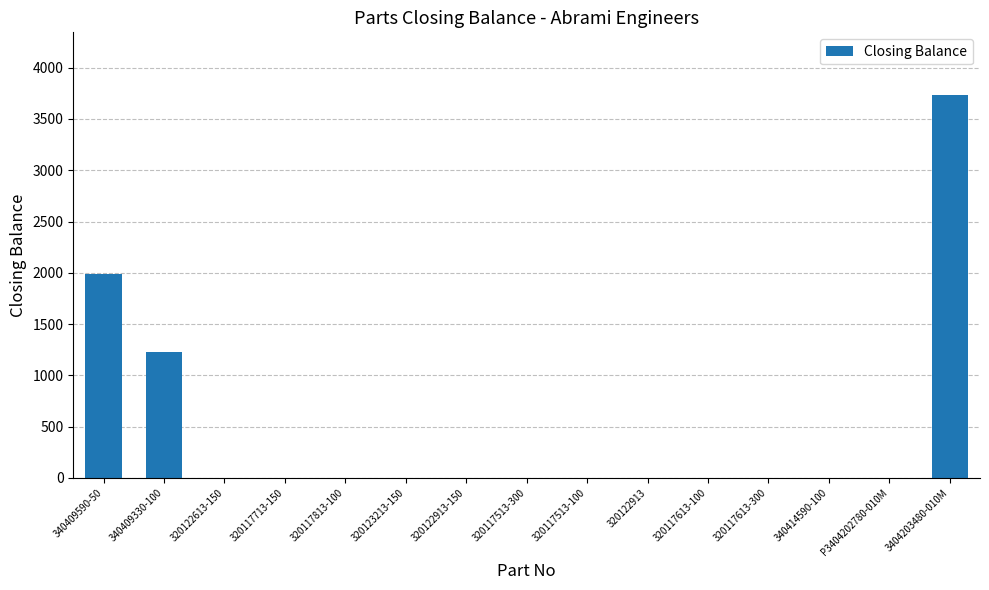

Count the number of data series in this chart.

1